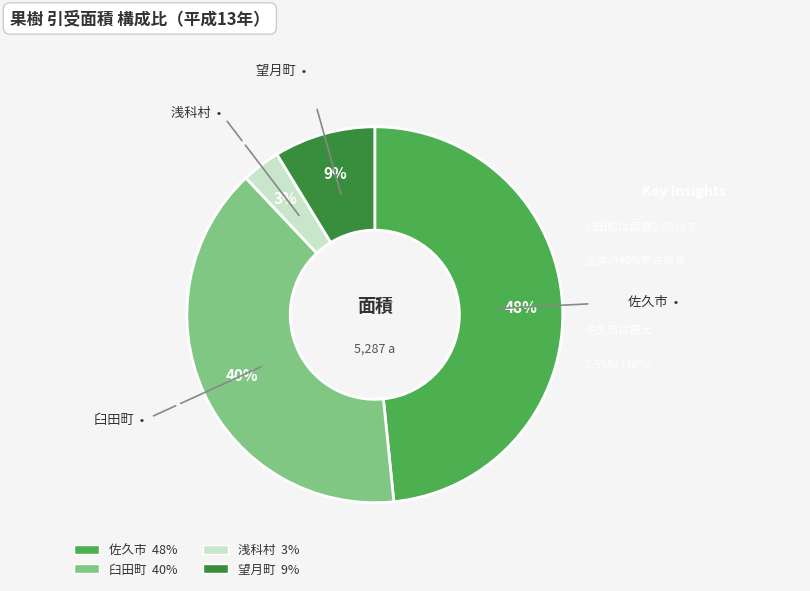

Between 望月町 and 佐久市, which is larger?

佐久市